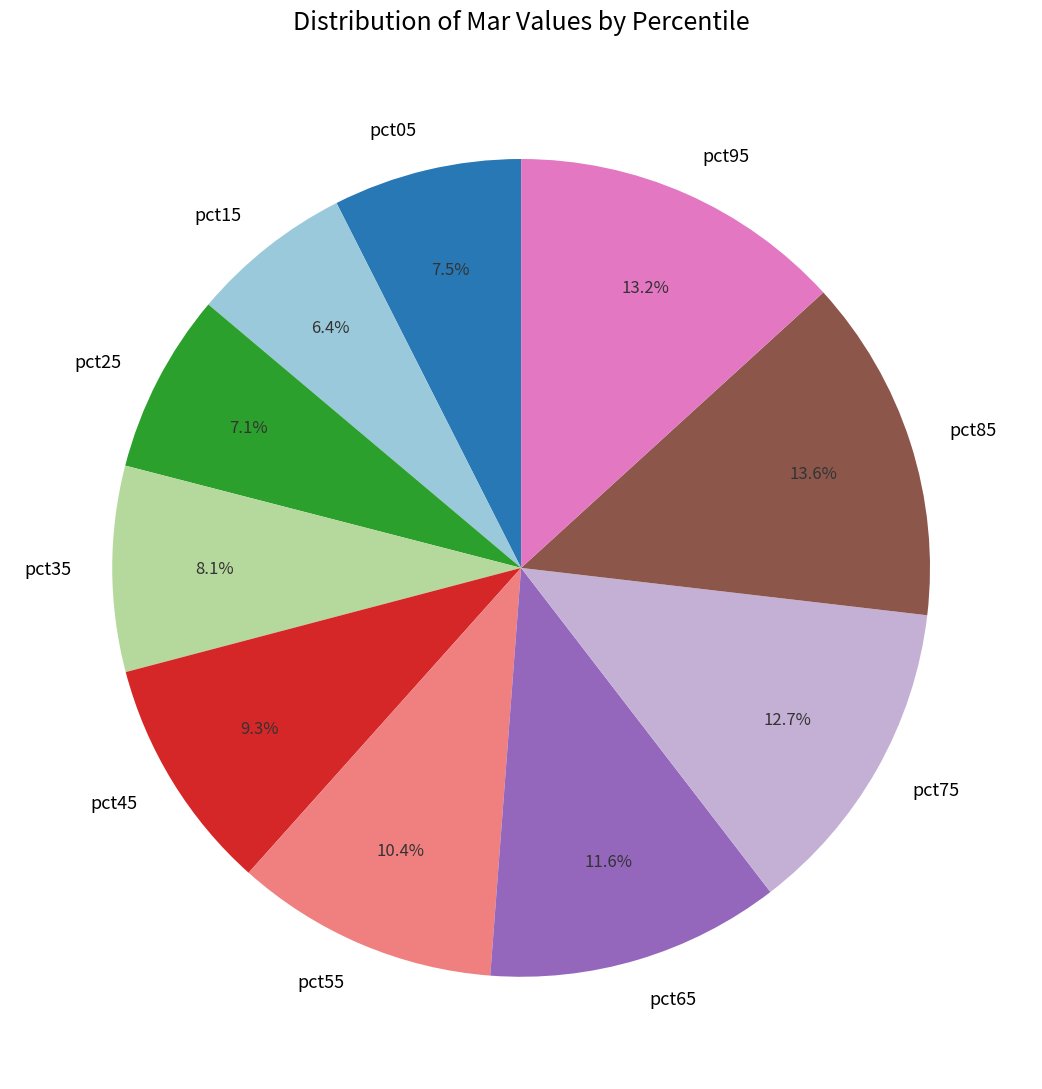

Approximately how many times larger is the value at pct25 compared to pct35?

0.9